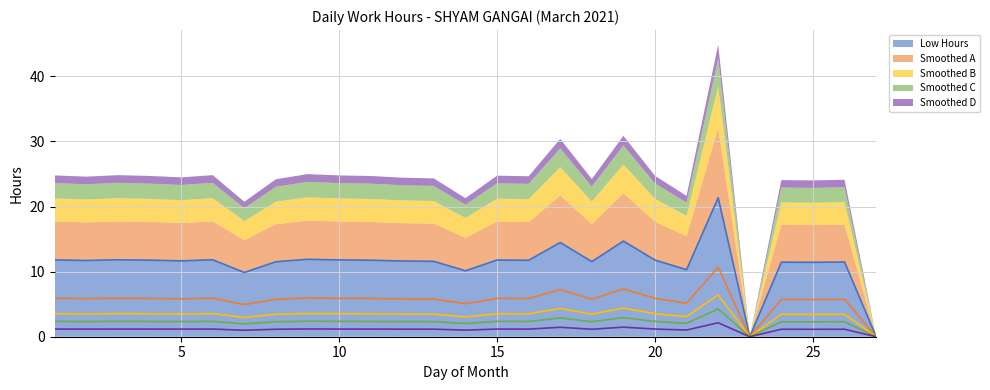

Reading left to right, list all the values displayed in this chart.

Low Hours: 1=11.8	2=11.7	3=11.8	4=11.8	5=11.7	6=11.8	7=9.9	8=11.5	9=11.9	10=11.8	11=11.8	12=11.6	13=11.6	14=10.1	15=11.8	16=11.7	17=14.5	18=11.5	19=14.7	20=11.8	21=10.3	22=21.4	23=0.0	24=11.4	25=11.4	26=11.5	27=0.0
Smoothed A: 1=5.9	2=5.9	3=5.9	4=5.9	5=5.8	6=5.9	7=4.9	8=5.8	9=6.0	10=5.9	11=5.9	12=5.8	13=5.8	14=5.1	15=5.9	16=5.9	17=7.2	18=5.8	19=7.3	20=5.9	21=5.2	22=10.7	23=0.0	24=5.7	25=5.7	26=5.7	27=0.0
Smoothed B: 1=3.5	2=3.5	3=3.5	4=3.5	5=3.5	6=3.5	7=3.0	8=3.5	9=3.6	10=3.5	11=3.5	12=3.5	13=3.5	14=3.0	15=3.5	16=3.5	17=4.3	18=3.5	19=4.4	20=3.5	21=3.1	22=6.4	23=0.0	24=3.4	25=3.4	26=3.4	27=0.0
Smoothed C: 1=2.4	2=2.3	3=2.4	4=2.4	5=2.3	6=2.4	7=2.0	8=2.3	9=2.4	10=2.4	11=2.4	12=2.3	13=2.3	14=2.0	15=2.4	16=2.4	17=2.9	18=2.3	19=2.9	20=2.4	21=2.1	22=4.3	23=0.0	24=2.3	25=2.3	26=2.3	27=0.0
Smoothed D: 1=1.2	2=1.2	3=1.2	4=1.2	5=1.2	6=1.2	7=1.0	8=1.1	9=1.2	10=1.2	11=1.2	12=1.2	13=1.2	14=1.0	15=1.2	16=1.2	17=1.4	18=1.1	19=1.5	20=1.2	21=1.0	22=2.1	23=0.0	24=1.1	25=1.1	26=1.1	27=0.0